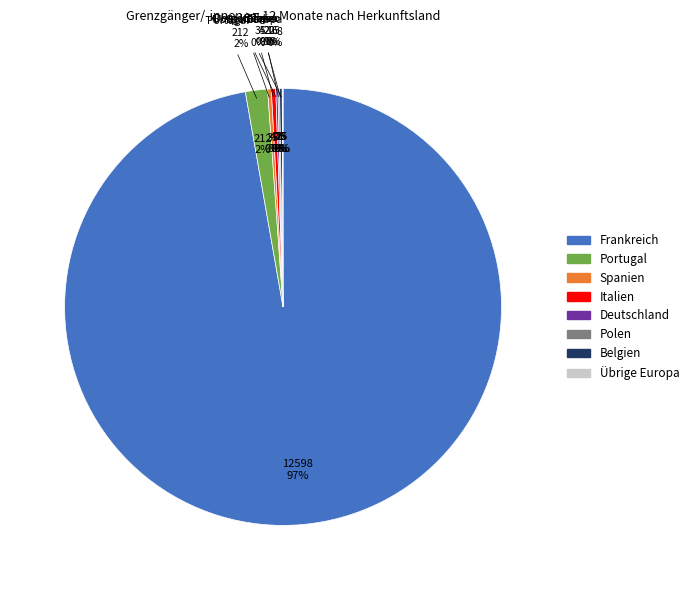

Which has a higher value, Belgien or Italien?

Italien